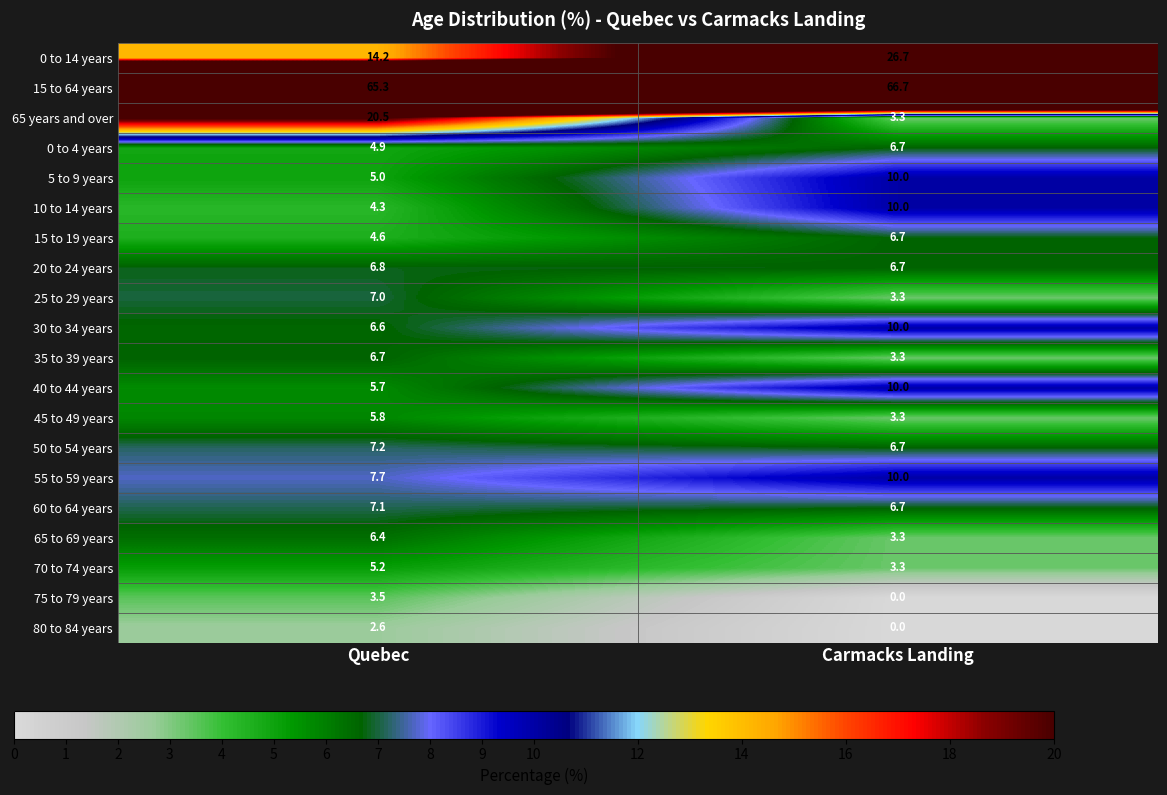

Where does the 0 to 4 years series first go above 6?

Carmacks Landing